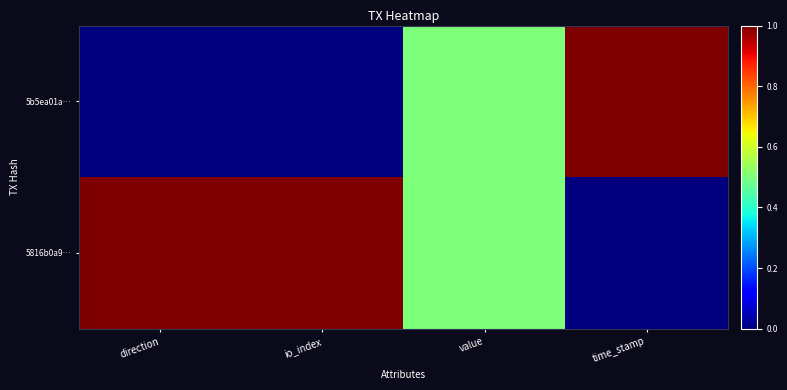

Reading left to right, extract all data points from this chart.

5b5ea01a…: direction=0.0	io_index=0.0	value=0.5	time_stamp=1.0
5816b0a9…: direction=1.0	io_index=1.0	value=0.5	time_stamp=0.0